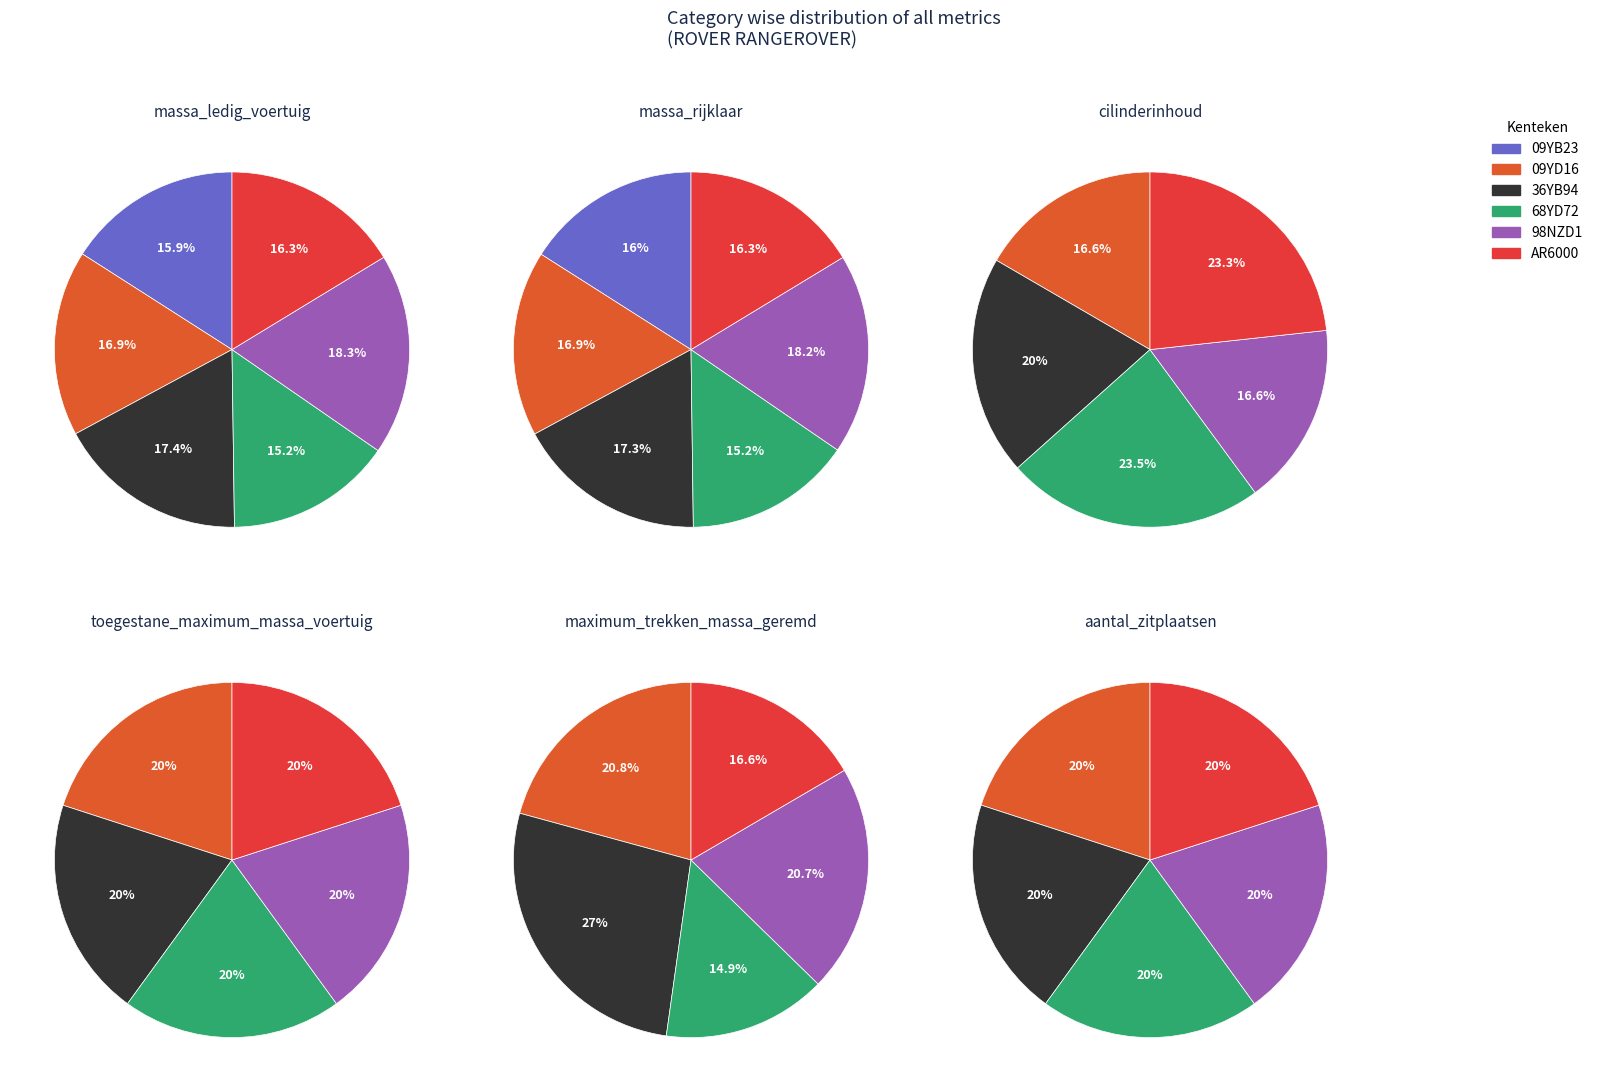

To the nearest percent, what percentage of the pie is 98NZD1?

20%